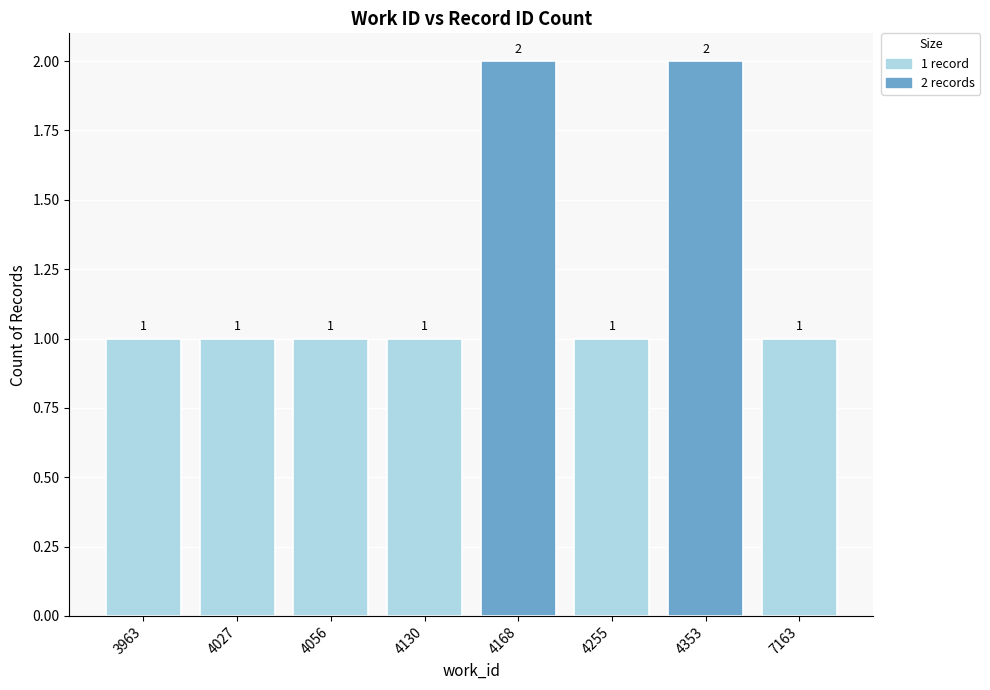

Which has a higher value, 4353 or 4027?

4353